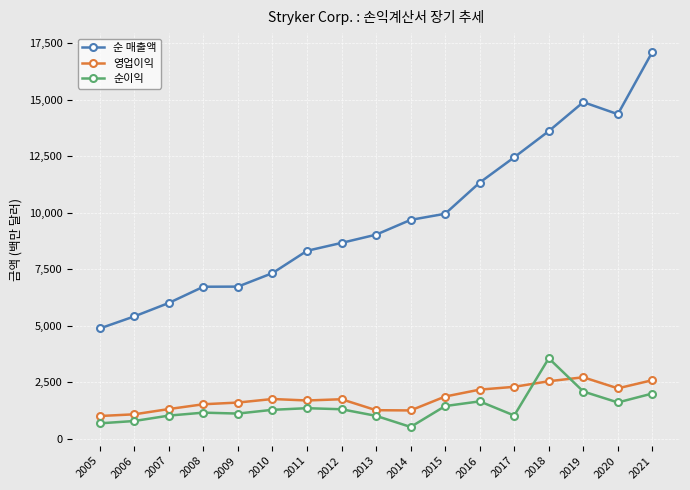

Which series has the largest range (max minus min)?

순 매출액